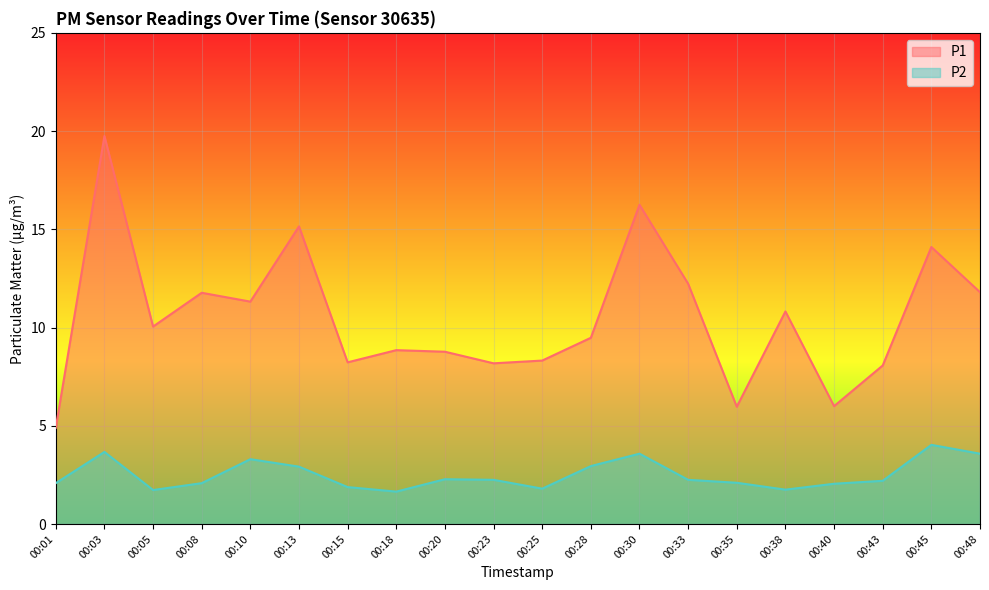

What is the difference between the highest and lowest values at 00:28?

6.5